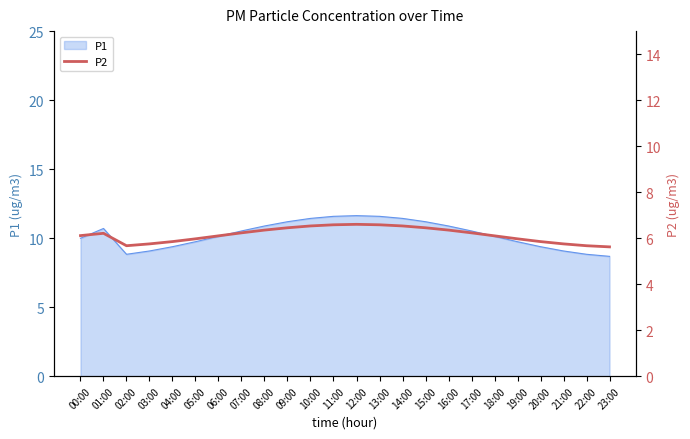

Reading left to right, extract all data points from this chart.

6.1	6.2	5.7	5.8	5.8	6.0	6.1	6.2	6.3	6.5	6.5	6.6	6.6	6.6	6.5	6.5	6.3	6.2	6.1	6.0	5.8	5.8	5.7	5.6